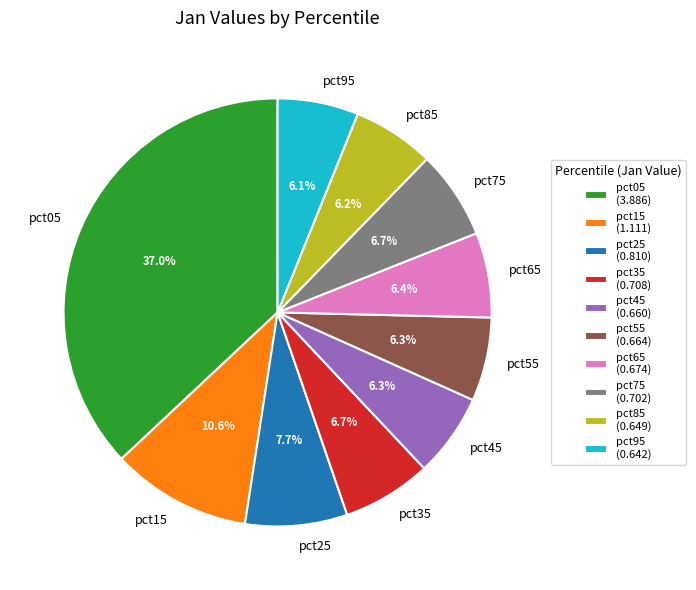

To the nearest percent, what percentage of the pie is pct55?

6%